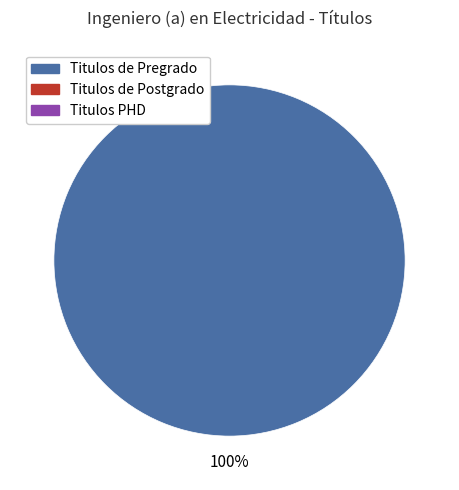

Is there a majority slice in this chart?

Yes